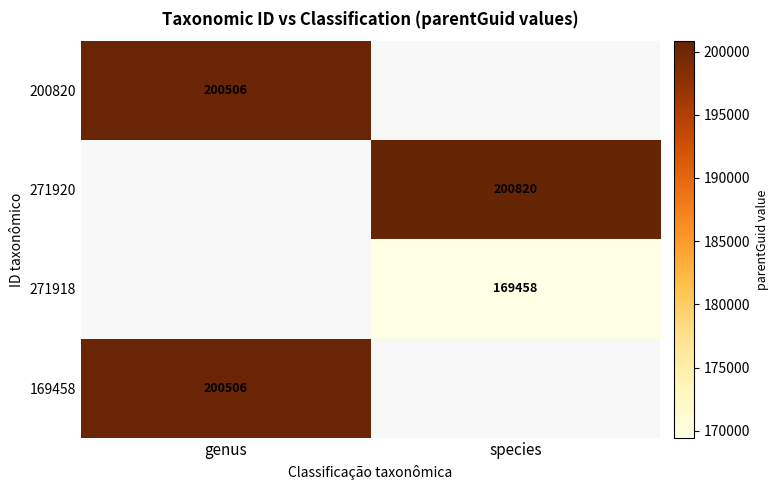

True or false: 271920 has a value of 276601.6 at species.

False